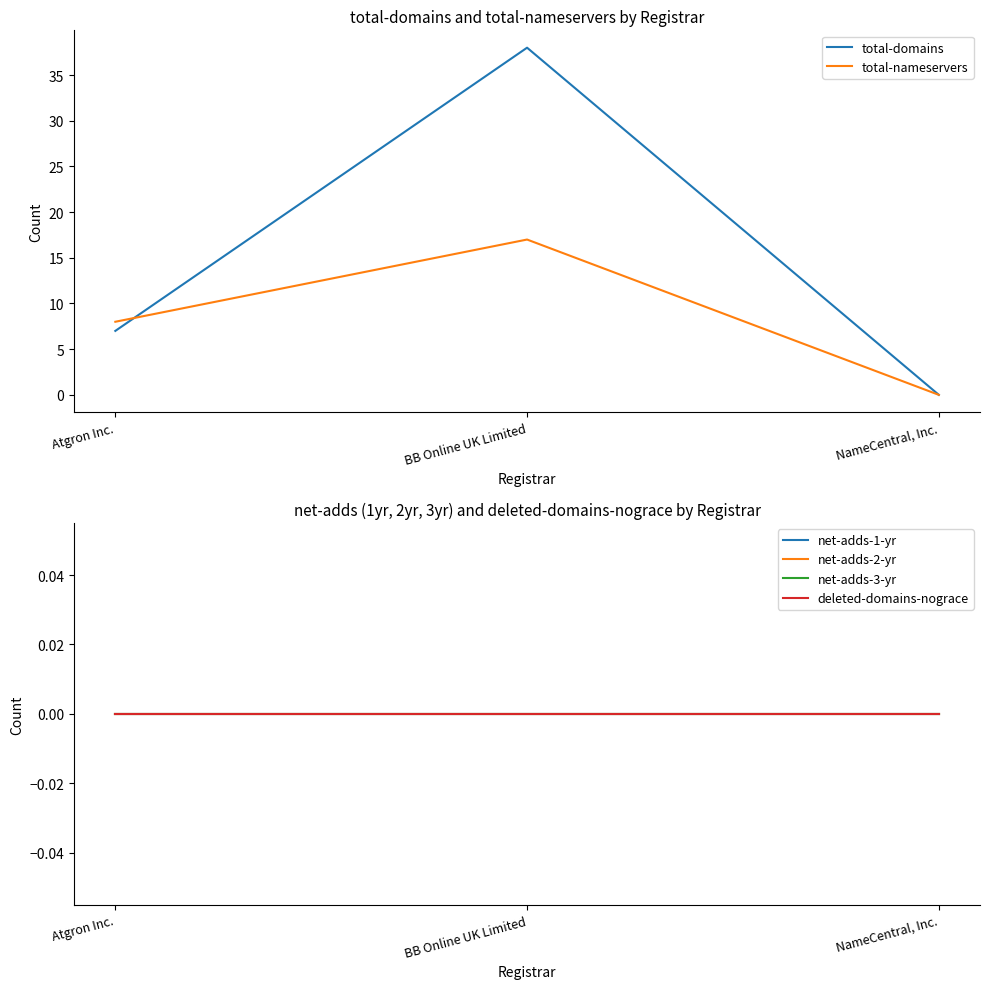

Reading right to left, extract all data points from this chart.

total-domains: 0	38	7
total-nameservers: 0	17	8
net-adds-1-yr: 0	0	0
net-adds-2-yr: 0	0	0
net-adds-3-yr: 0	0	0
deleted-domains-nograce: 0	0	0